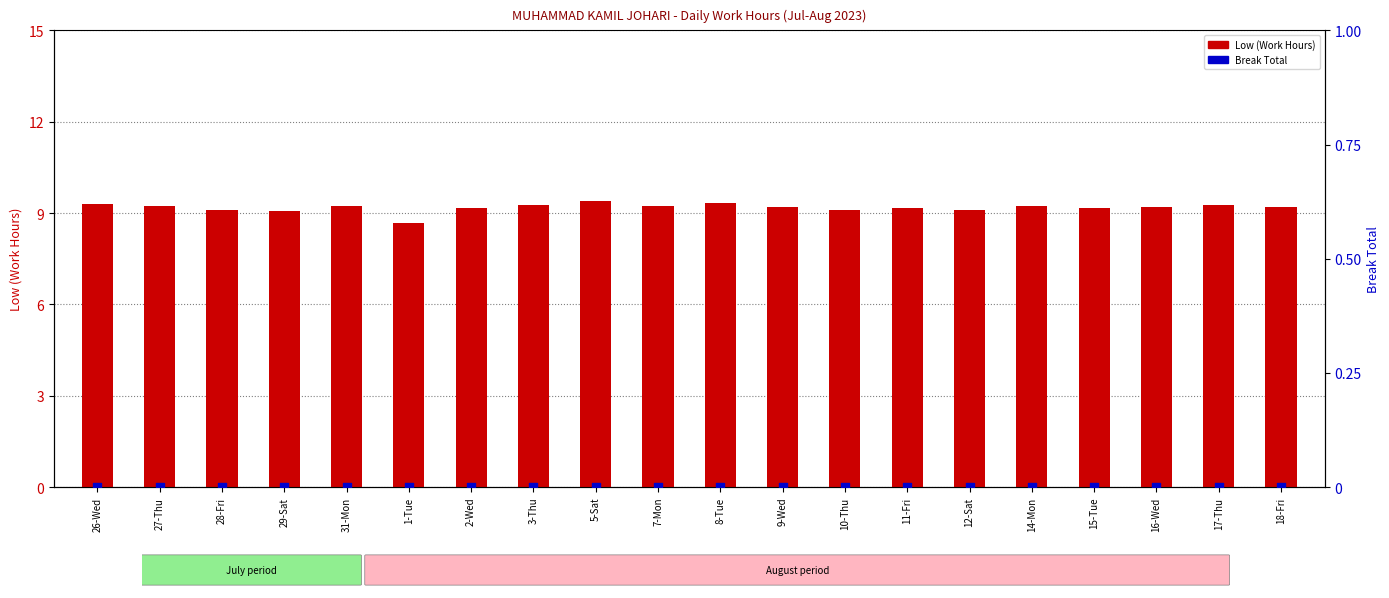

Which series has the largest total across all categories?

Low (Work Hours)